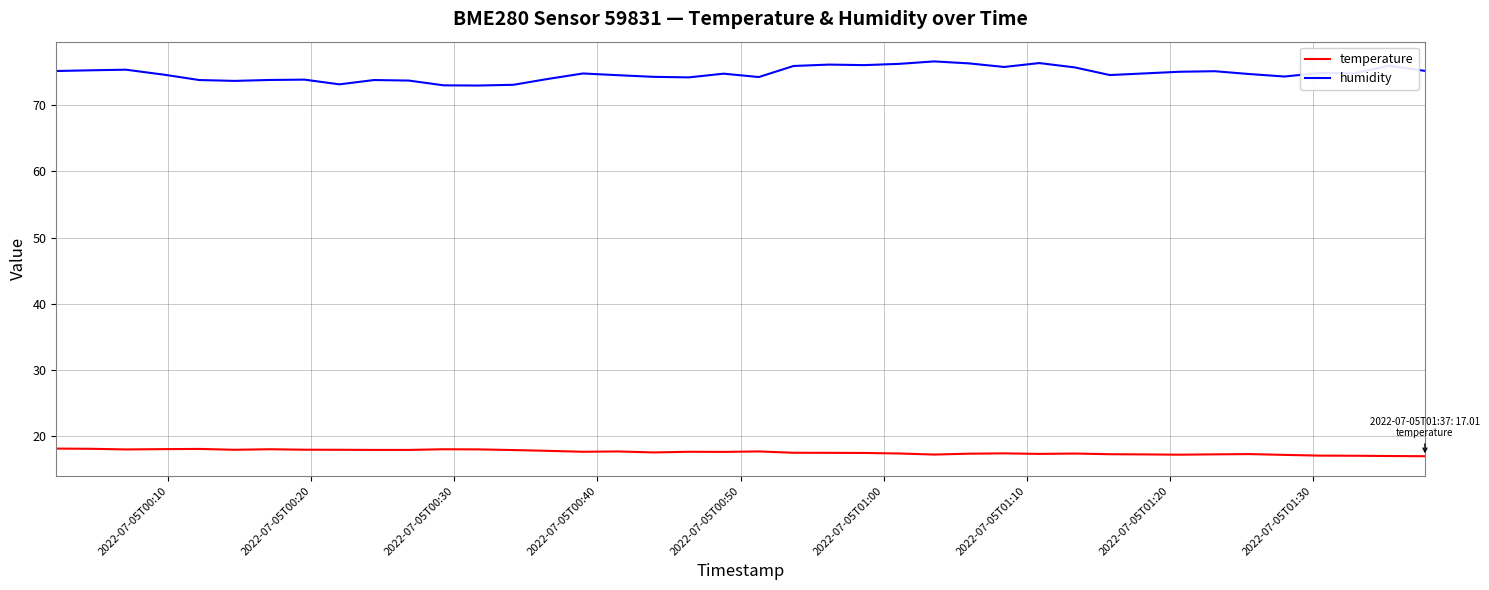

Rank the series by their average value, from lowest to highest.

temperature, humidity